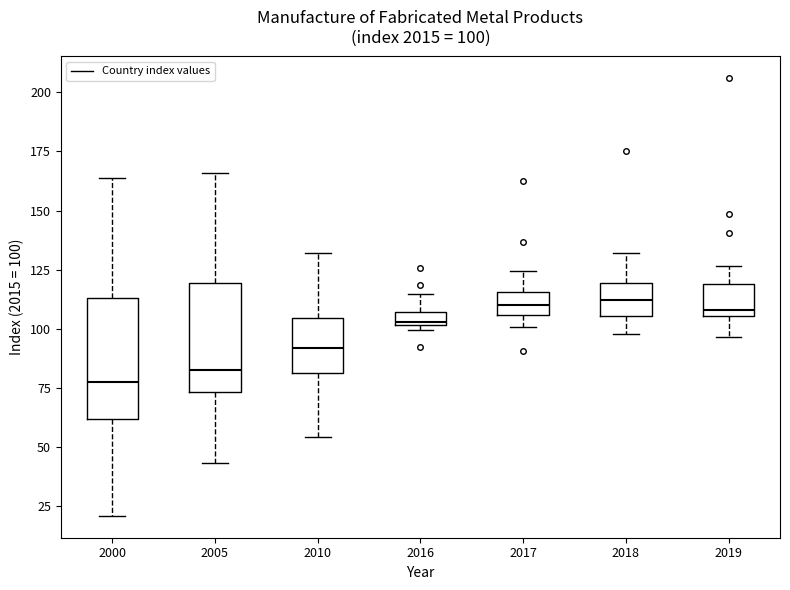

Comparing the boxes themselves (not the whiskers), which one is the tallest?

2000